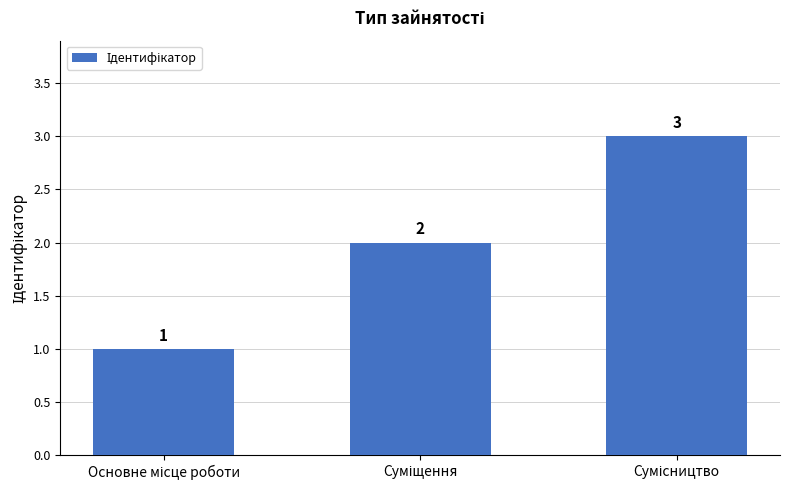

What is the value of the 3rd bar from the left?

3